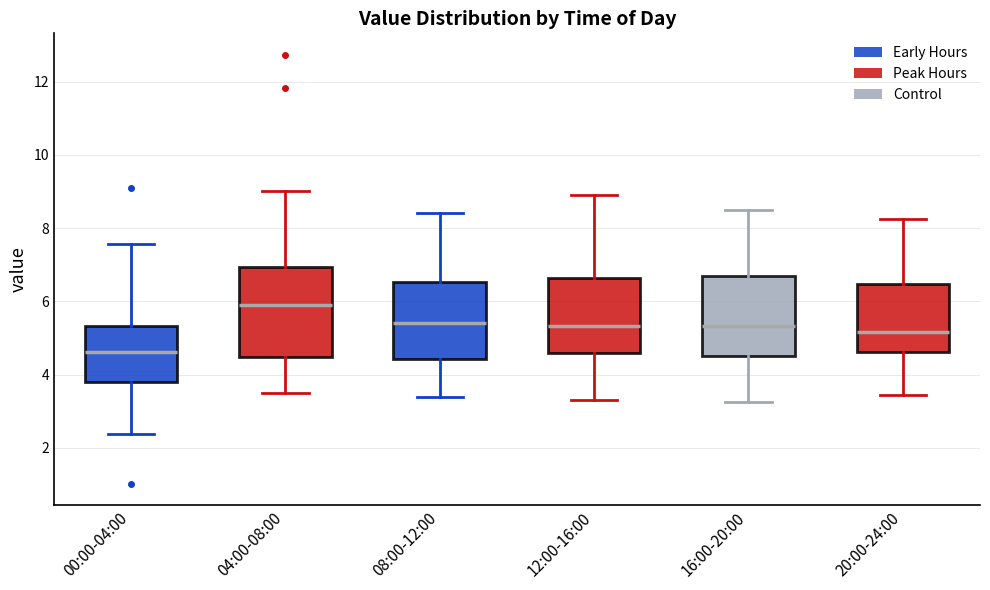

Reading left to right, read every box against the y-axis: the position of its median line, the range the box covers, and the ends of its whiskers. The values are not printed on the chart, so give them approximately, as read against the axis.

00:00-04:00: median 4.6, box 3.8 to 5.4, whiskers 2.4 to 7.6
04:00-08:00: median 5.8, box 4.4 to 7.0, whiskers 3.6 to 9.0
08:00-12:00: median 5.4, box 4.4 to 6.6, whiskers 3.4 to 8.4
12:00-16:00: median 5.4, box 4.6 to 6.6, whiskers 3.4 to 9.0
16:00-20:00: median 5.4, box 4.6 to 6.6, whiskers 3.2 to 8.6
20:00-24:00: median 5.2, box 4.6 to 6.4, whiskers 3.4 to 8.2